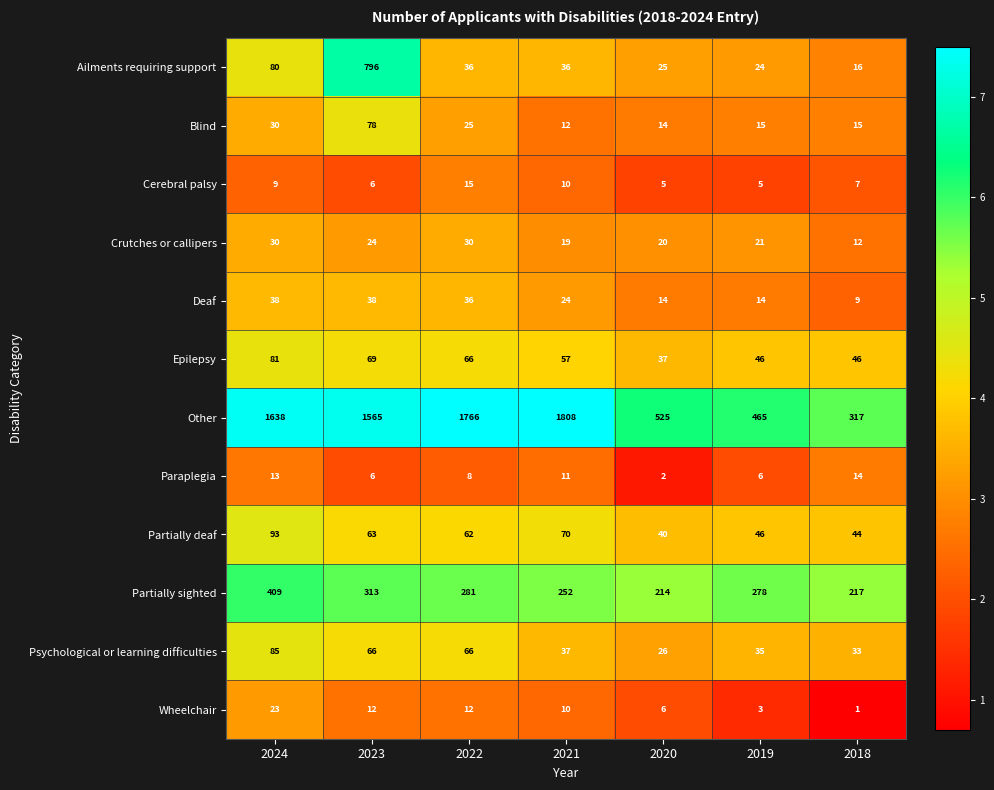

The Psychological or learning difficulties series shows 7 at 2021. True or false?

False